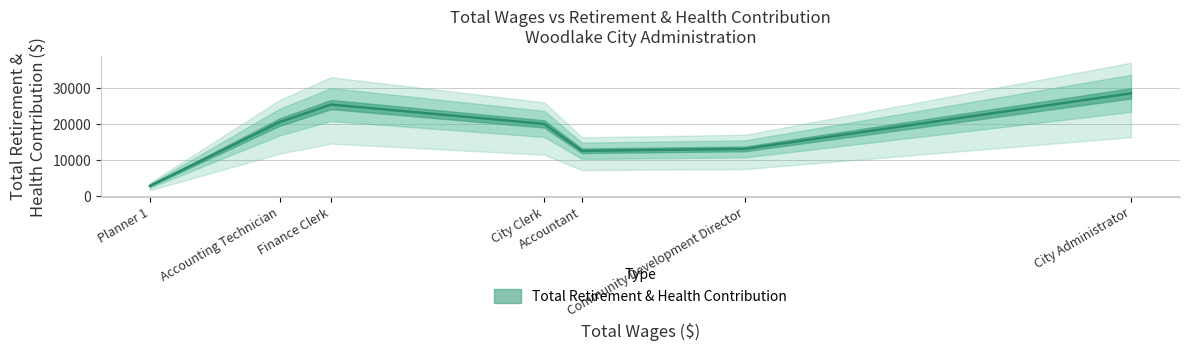

What is the difference between the maximum and second lowest values?

15950